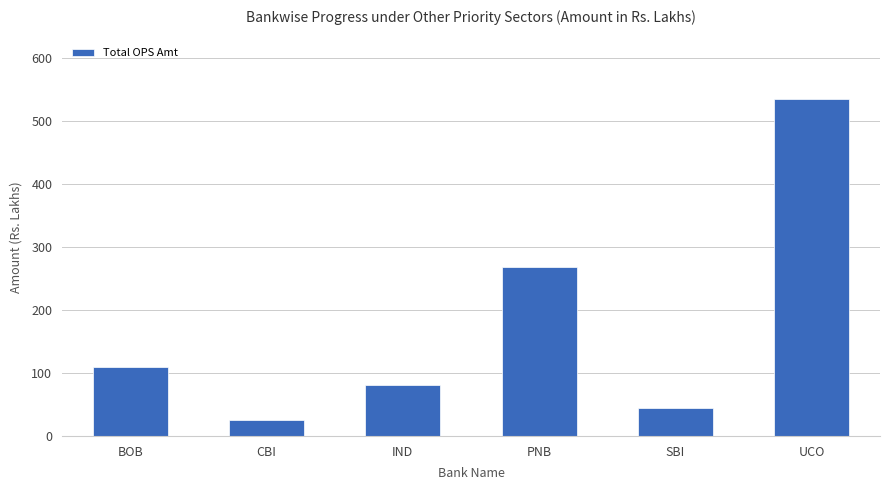

At which category does the chart reach its minimum across all series?

CBI